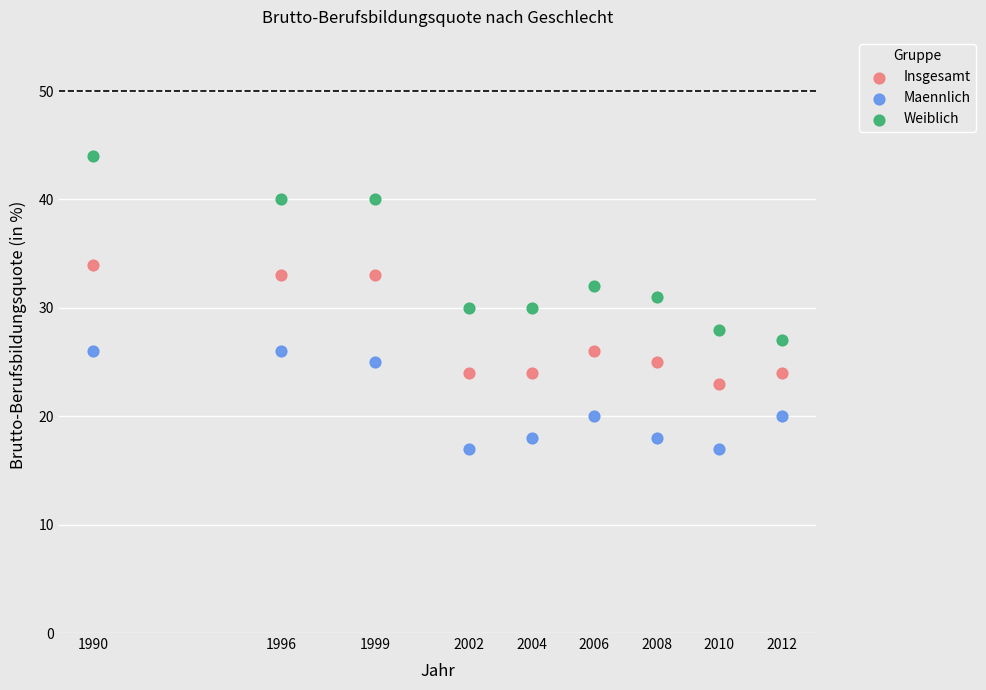

What are all the series names shown in the legend?

Insgesamt, Maennlich, Weiblich